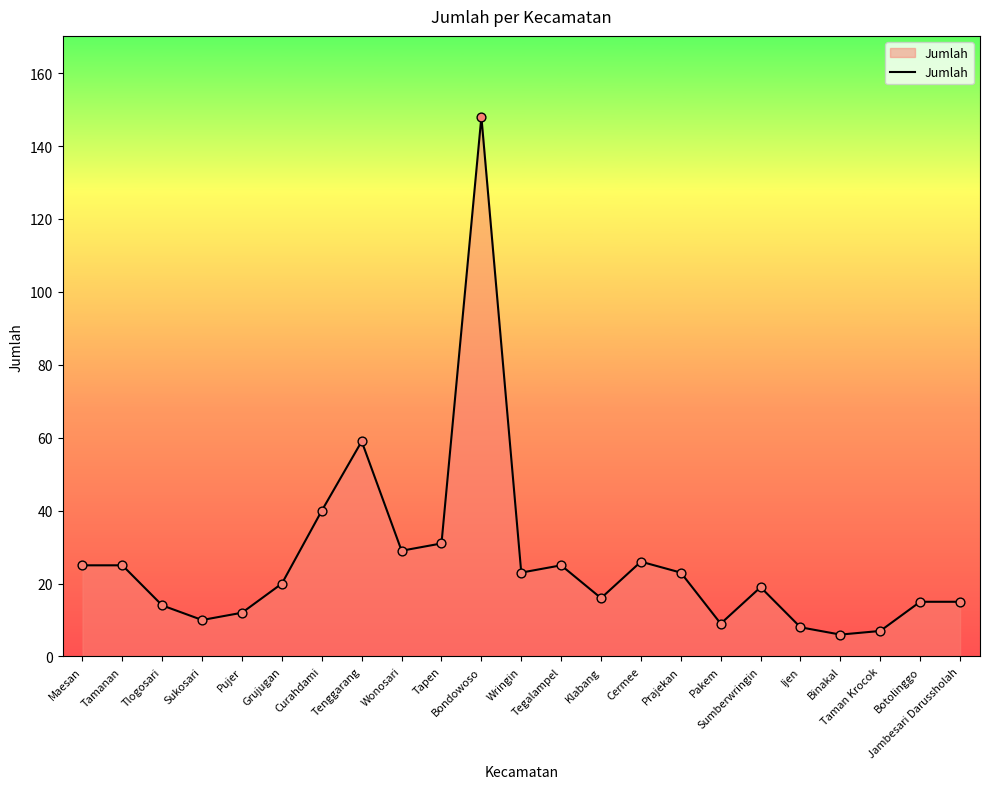

Approximately how many times larger is the value at Jambesari Darussholah compared to Sumberwringin?

0.8